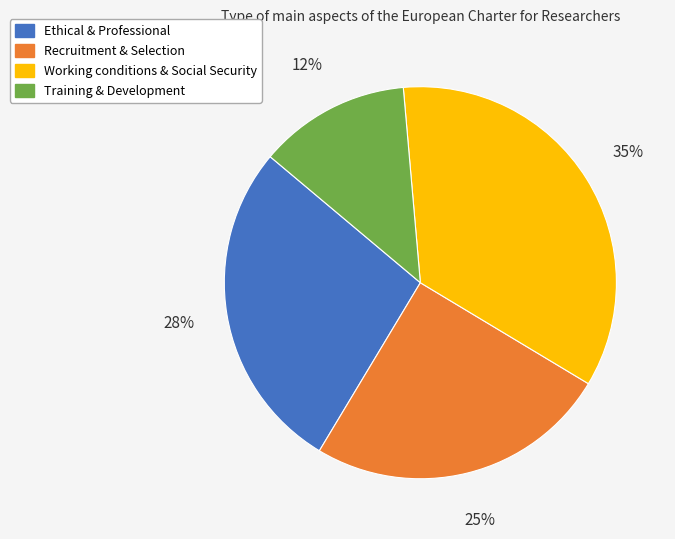

Between Training & Development and Ethical & Professional, which is larger?

Ethical & Professional